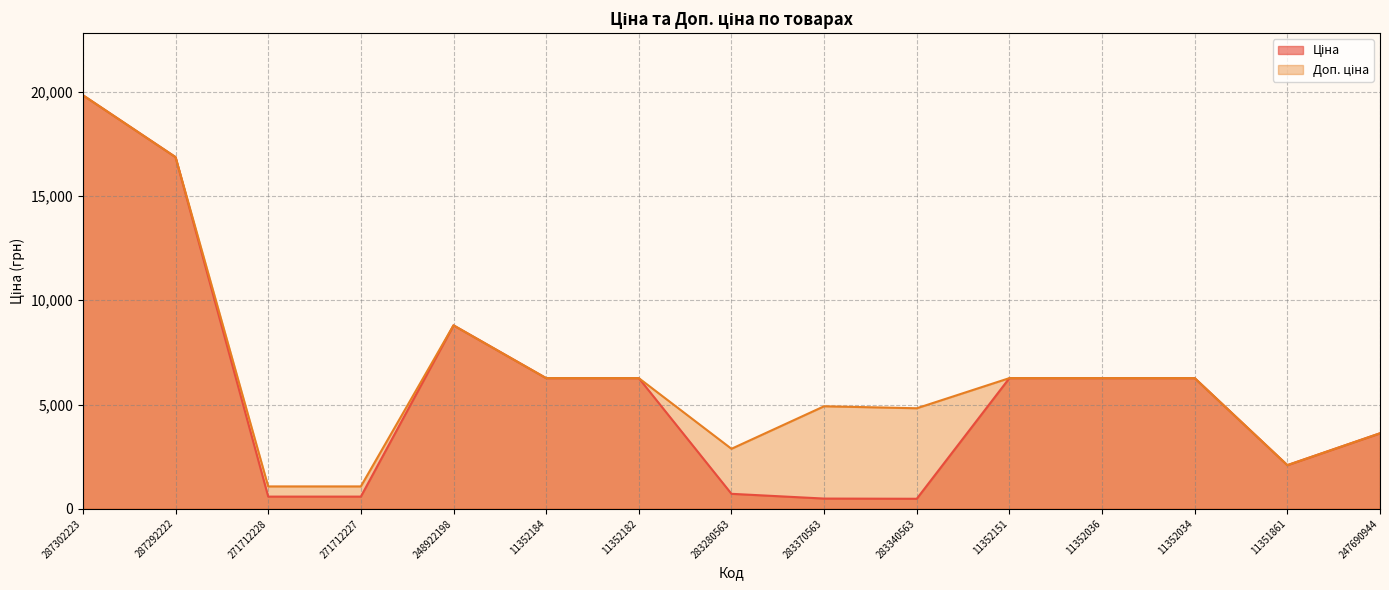

True or false: Ціна and Доп. ціна cross at least once.

False